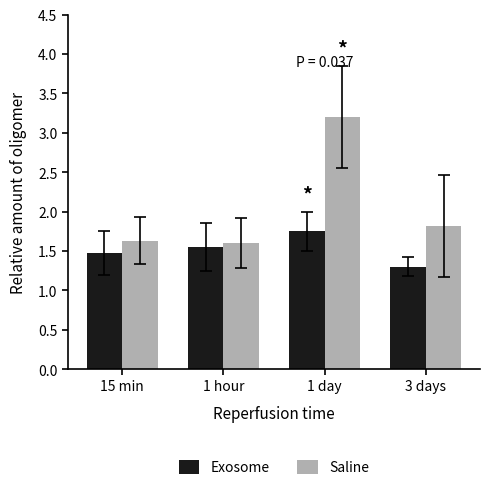

Rank the series by their average value, from highest to lowest.

Saline, Exosome